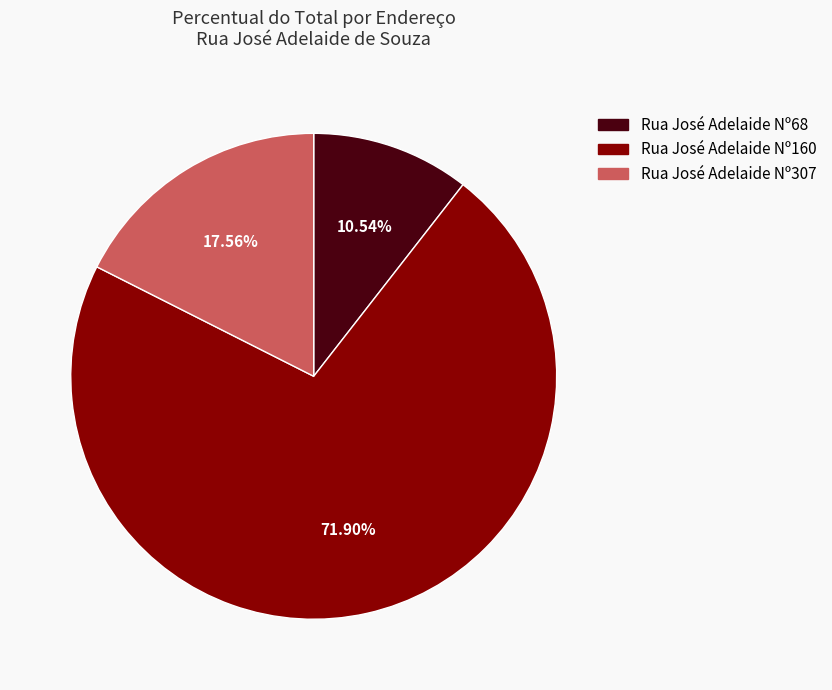

Between Rua José Adelaide Nº307 and Rua José Adelaide Nº68, which is larger?

Rua José Adelaide Nº307